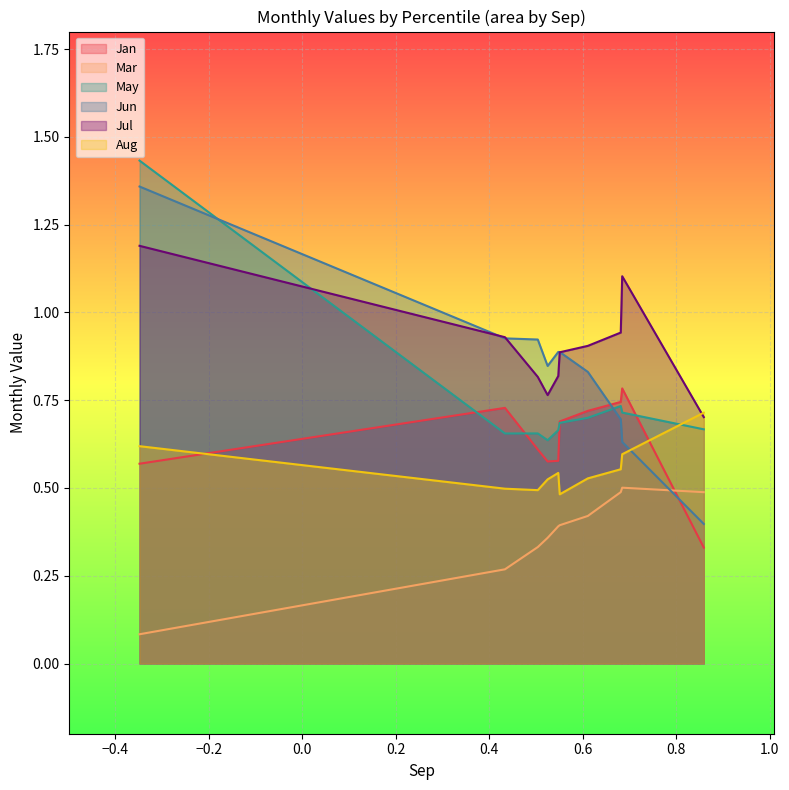

Is the value of Jul at pct25 greater than the value of Mar at pct85?

Yes